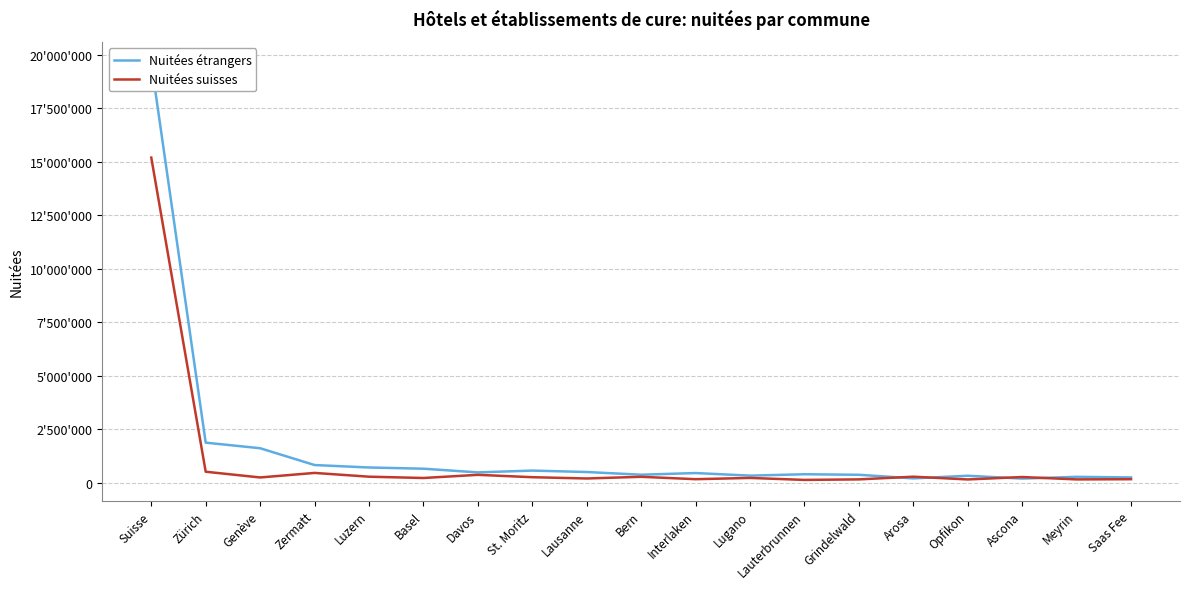

Which series has the largest range (max minus min)?

Nuitées étrangers